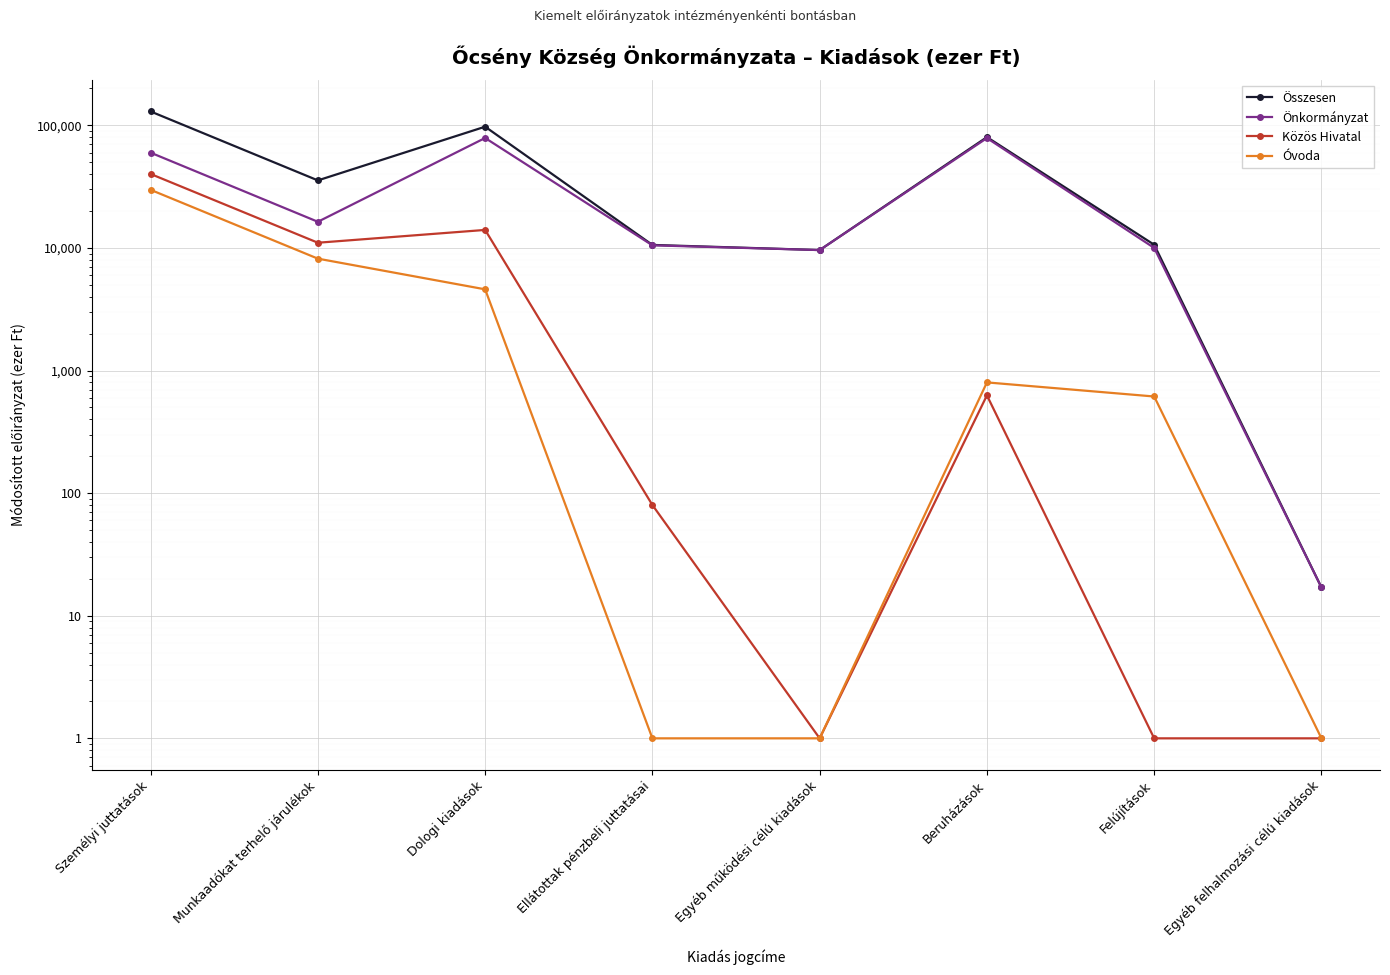

In Közös Hivatal, how many points are lower than both neighbors (excluding endpoints)?

2